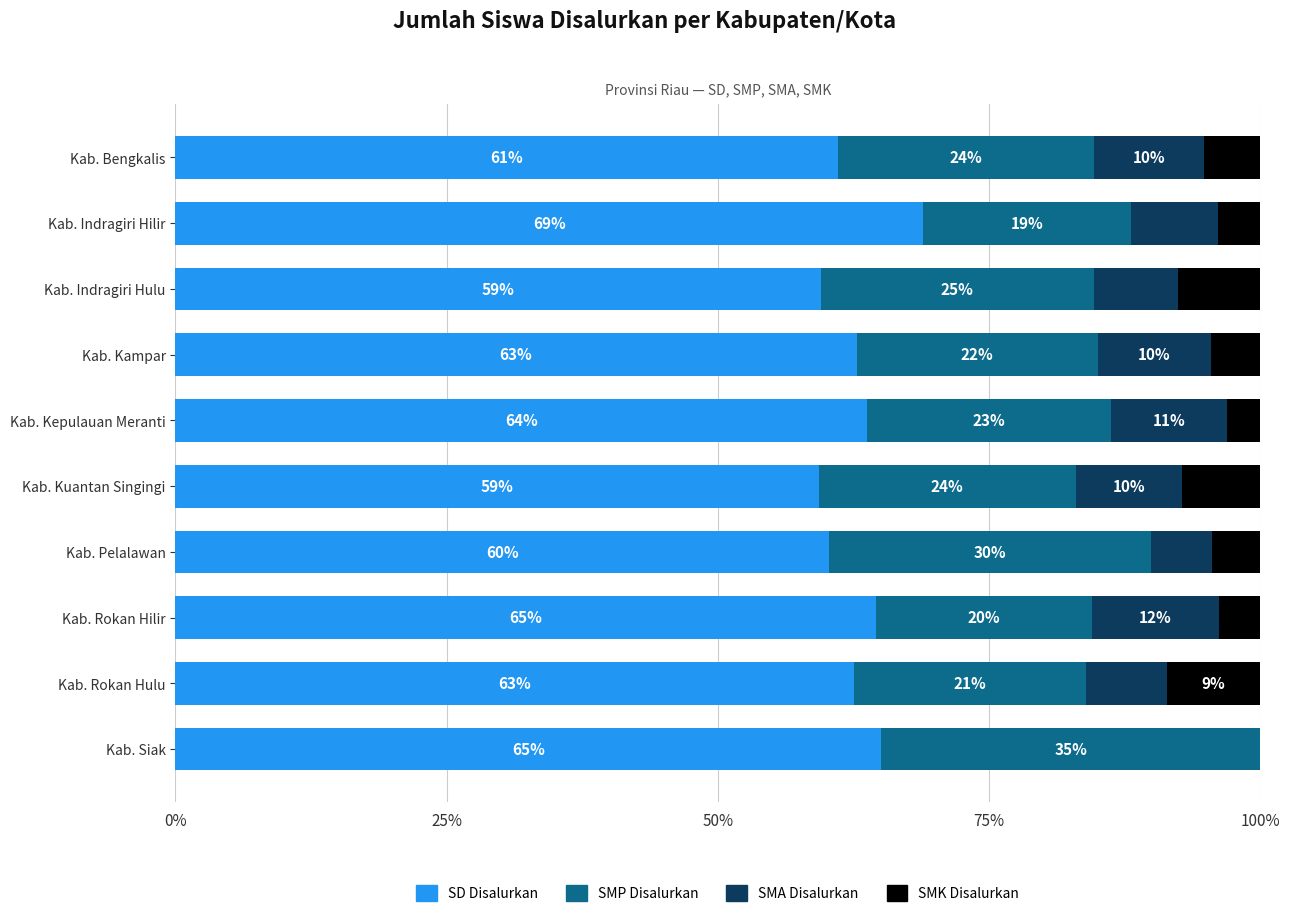

What are all the series names shown in the legend?

SD Disalurkan, SMP Disalurkan, SMA Disalurkan, SMK Disalurkan